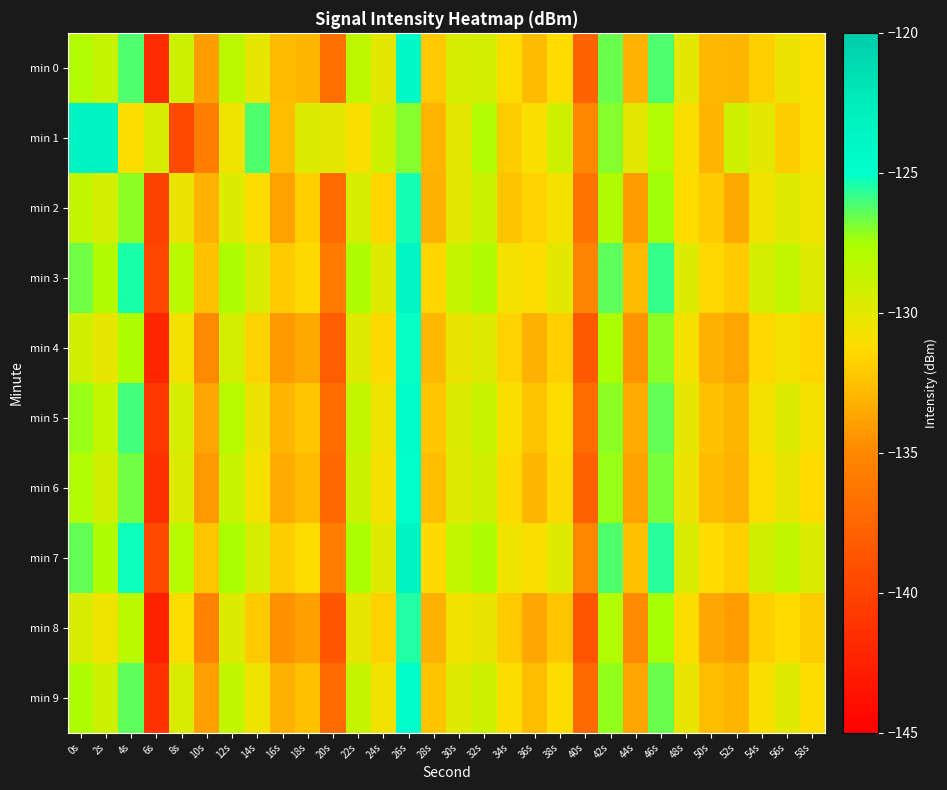

Reading left to right, list all the values displayed in this chart.

min 0: 0s=-128.0	2s=-128.7	4s=-126.2	6s=-141.8	8s=-129.0	10s=-134.0	12s=-128.2	14s=-130.2	16s=-132.7	18s=-133.0	20s=-136.7	22s=-128.3	24s=-130.1	26s=-124.3	28s=-132.1	30s=-129.4	32s=-129.3	34s=-131.1	36s=-132.7	38s=-131.3	40s=-137.7	42s=-126.6	44s=-133.2	46s=-126.2	48s=-130.0	50s=-132.8	52s=-132.9	54s=-131.9	56s=-130.4	58s=-131.1
min 1: 0s=-123.4	2s=-123.4	4s=-131.1	6s=-129.4	8s=-139.5	10s=-135.7	12s=-130.6	14s=-126.2	16s=-132.7	18s=-129.7	20s=-130.0	22s=-131.0	24s=-129.0	26s=-127.0	28s=-133.0	30s=-130.0	32s=-128.0	34s=-132.0	36s=-131.0	38s=-129.0	40s=-135.0	42s=-127.0	44s=-130.0	46s=-128.0	48s=-131.0	50s=-133.0	52s=-129.0	54s=-130.0	56s=-132.0	58s=-131.0
min 2: 0s=-128.5	2s=-129.3	4s=-127.1	6s=-140.2	8s=-130.5	10s=-133.1	12s=-129.7	14s=-131.2	16s=-133.8	18s=-131.9	20s=-137.1	22s=-129.4	24s=-131.6	26s=-125.3	28s=-133.2	30s=-130.1	32s=-128.9	34s=-132.4	36s=-131.7	38s=-130.8	40s=-136.5	42s=-127.9	44s=-134.1	46s=-127.4	48s=-131.3	50s=-132.1	52s=-133.5	54s=-130.7	56s=-129.8	58s=-130.6
min 3: 0s=-126.7	2s=-127.9	4s=-125.4	6s=-139.8	8s=-128.3	10s=-132.5	12s=-127.8	14s=-129.6	16s=-132.1	18s=-131.4	20s=-135.9	22s=-127.8	24s=-129.9	26s=-123.7	28s=-131.6	30s=-128.7	32s=-127.9	34s=-130.8	36s=-131.2	38s=-130.1	40s=-135.2	42s=-126.4	44s=-132.7	46s=-125.8	48s=-129.7	50s=-131.5	52s=-132.1	54s=-129.3	56s=-128.6	58s=-129.9
min 4: 0s=-129.1	2s=-130.2	4s=-127.8	6s=-142.1	8s=-130.8	10s=-134.9	12s=-129.3	14s=-131.7	16s=-134.2	18s=-133.5	20s=-138.1	22s=-129.8	24s=-131.4	26s=-125.1	28s=-132.8	30s=-130.3	32s=-129.9	34s=-131.7	36s=-133.2	38s=-131.9	40s=-138.4	42s=-127.6	44s=-134.5	46s=-127.1	48s=-130.8	50s=-133.2	52s=-133.7	54s=-131.5	56s=-130.9	58s=-131.6
min 5: 0s=-127.3	2s=-128.6	4s=-126.0	6s=-140.9	8s=-129.4	10s=-133.7	12s=-128.1	14s=-130.4	16s=-133.0	18s=-132.3	20s=-136.9	22s=-128.5	24s=-130.6	26s=-124.6	28s=-132.3	30s=-129.7	32s=-128.8	34s=-131.0	36s=-132.4	38s=-131.1	40s=-137.0	42s=-127.1	44s=-133.4	46s=-126.5	48s=-130.2	50s=-132.5	52s=-132.9	54s=-130.9	56s=-129.7	58s=-130.9
min 6: 0s=-128.0	2s=-129.1	4s=-126.7	6s=-141.4	8s=-129.7	10s=-134.2	12s=-128.8	14s=-130.8	16s=-133.4	18s=-132.7	20s=-137.3	22s=-128.9	24s=-130.9	26s=-124.9	28s=-132.6	30s=-129.9	32s=-129.1	34s=-131.4	36s=-132.9	38s=-131.4	40s=-137.8	42s=-127.3	44s=-133.8	46s=-126.8	48s=-130.5	50s=-132.7	52s=-133.1	54s=-131.2	56s=-130.2	58s=-131.3
min 7: 0s=-126.5	2s=-127.8	4s=-125.2	6s=-139.5	8s=-128.1	10s=-132.3	12s=-127.6	14s=-129.4	16s=-132.0	18s=-131.2	20s=-135.7	22s=-127.6	24s=-129.8	26s=-123.5	28s=-131.4	30s=-128.5	32s=-127.7	34s=-130.6	36s=-131.0	38s=-129.9	40s=-135.0	42s=-126.2	44s=-132.5	46s=-125.6	48s=-129.5	50s=-131.3	52s=-131.9	54s=-129.1	56s=-128.4	58s=-129.7
min 8: 0s=-129.5	2s=-130.6	4s=-128.2	6s=-142.5	8s=-131.2	10s=-135.3	12s=-129.7	14s=-132.1	16s=-134.6	18s=-133.9	20s=-138.5	22s=-130.2	24s=-131.8	26s=-125.5	28s=-133.2	30s=-130.7	32s=-130.3	34s=-132.1	36s=-133.6	38s=-132.3	40s=-138.8	42s=-128.0	44s=-134.9	46s=-127.5	48s=-131.2	50s=-133.6	52s=-134.1	54s=-131.9	56s=-131.3	58s=-132.0
min 9: 0s=-127.8	2s=-129.0	4s=-126.4	6s=-141.2	8s=-129.6	10s=-133.9	12s=-128.4	14s=-130.6	16s=-133.2	18s=-132.5	20s=-137.1	22s=-128.7	24s=-130.7	26s=-124.7	28s=-132.4	30s=-129.8	32s=-129.0	34s=-131.2	36s=-132.6	38s=-131.2	40s=-137.2	42s=-127.2	44s=-133.6	46s=-126.6	48s=-130.3	50s=-132.6	52s=-133.0	54s=-131.0	56s=-129.9	58s=-131.1